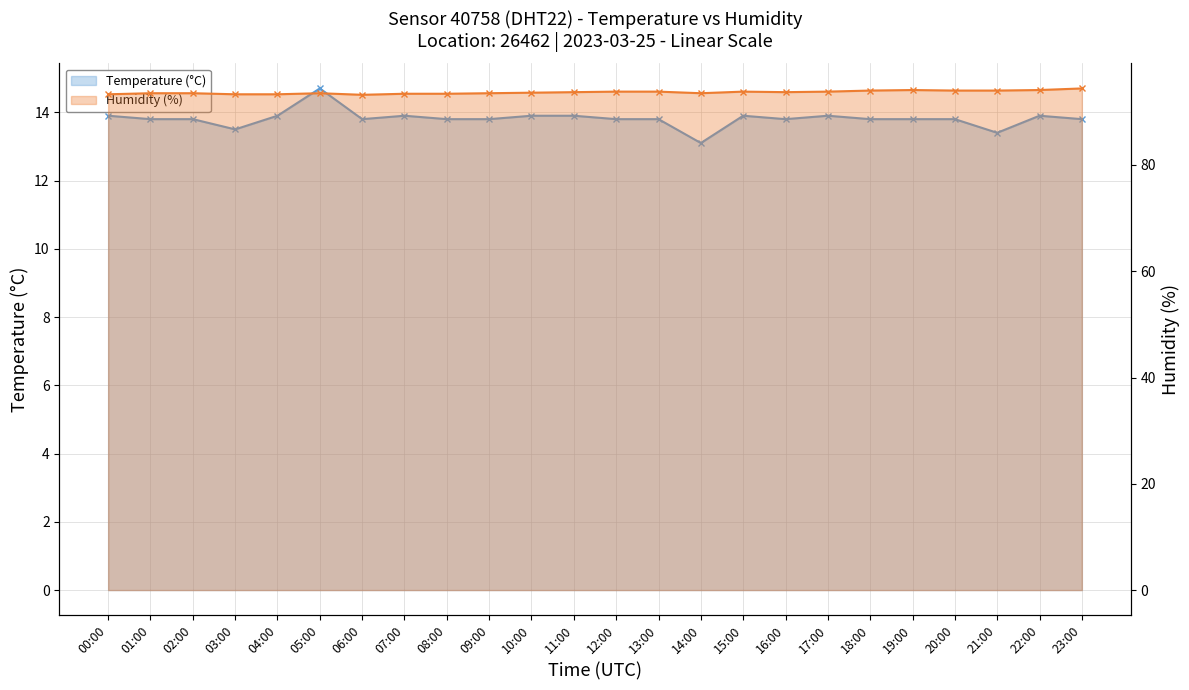

Is it true that Temperature (°C) equals 9.1 at 20:00?

False